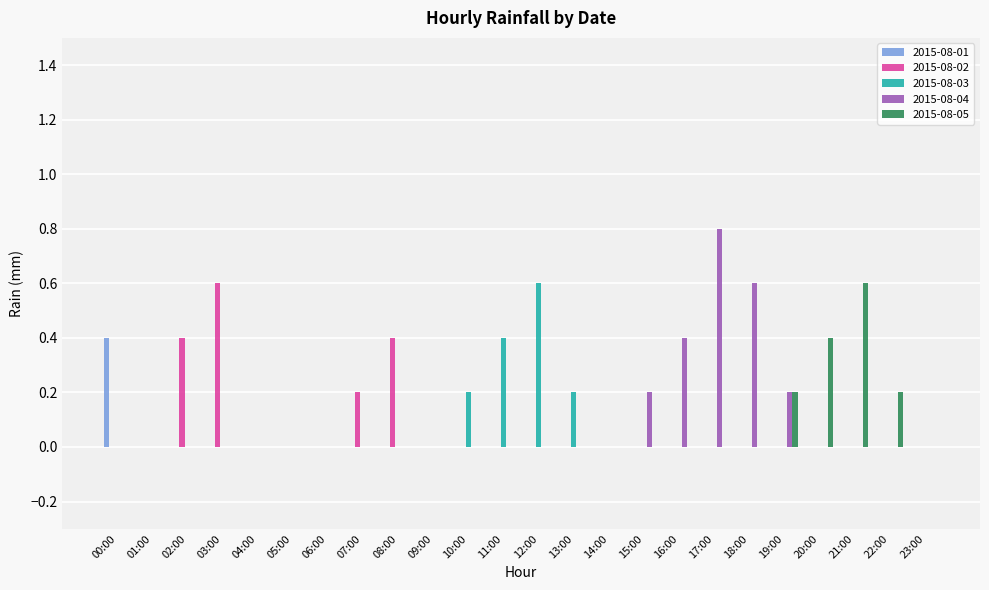

How many categories are shown in the chart?

24